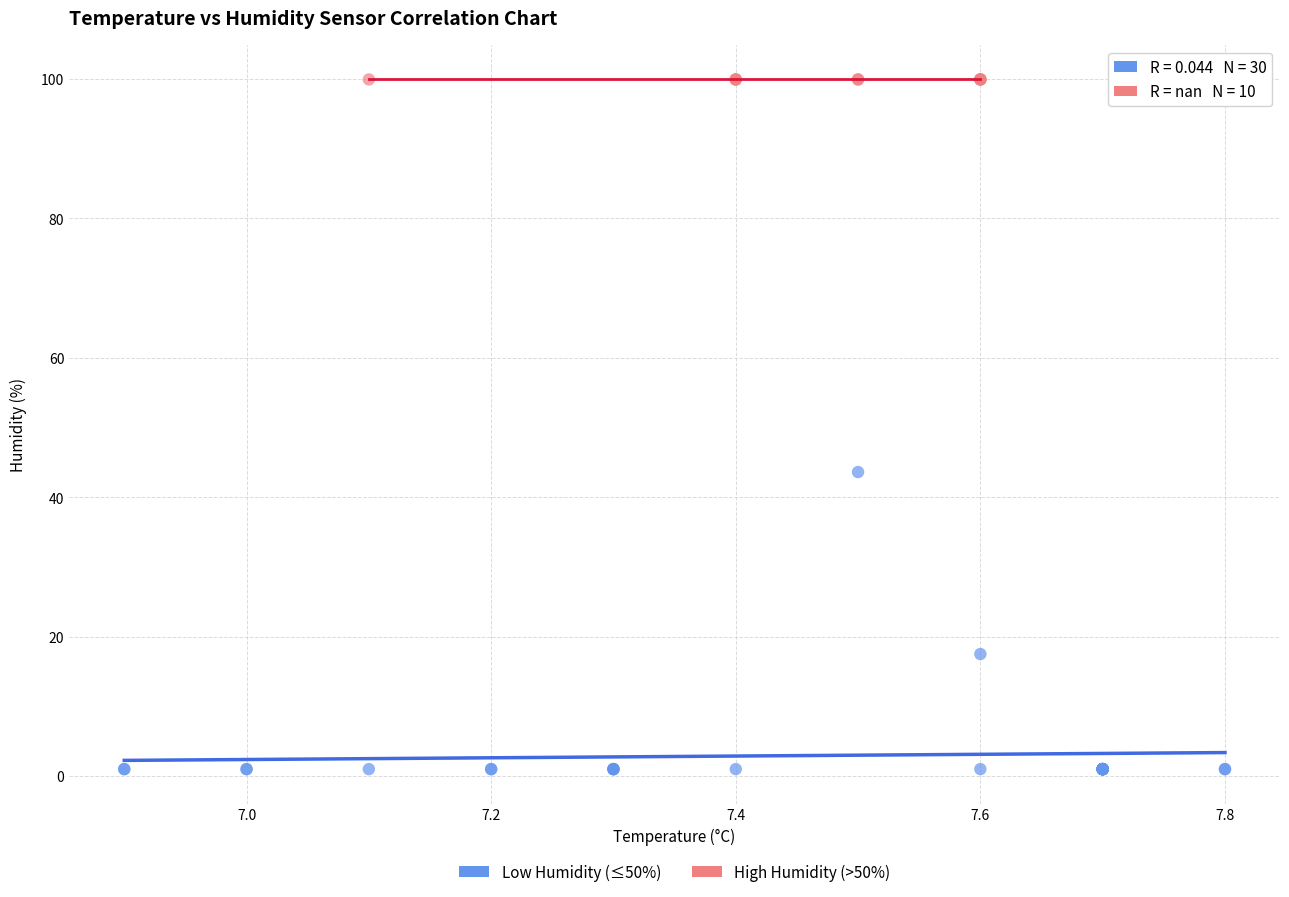

Which series contains the highest Y value?

High Humidity (>50%)